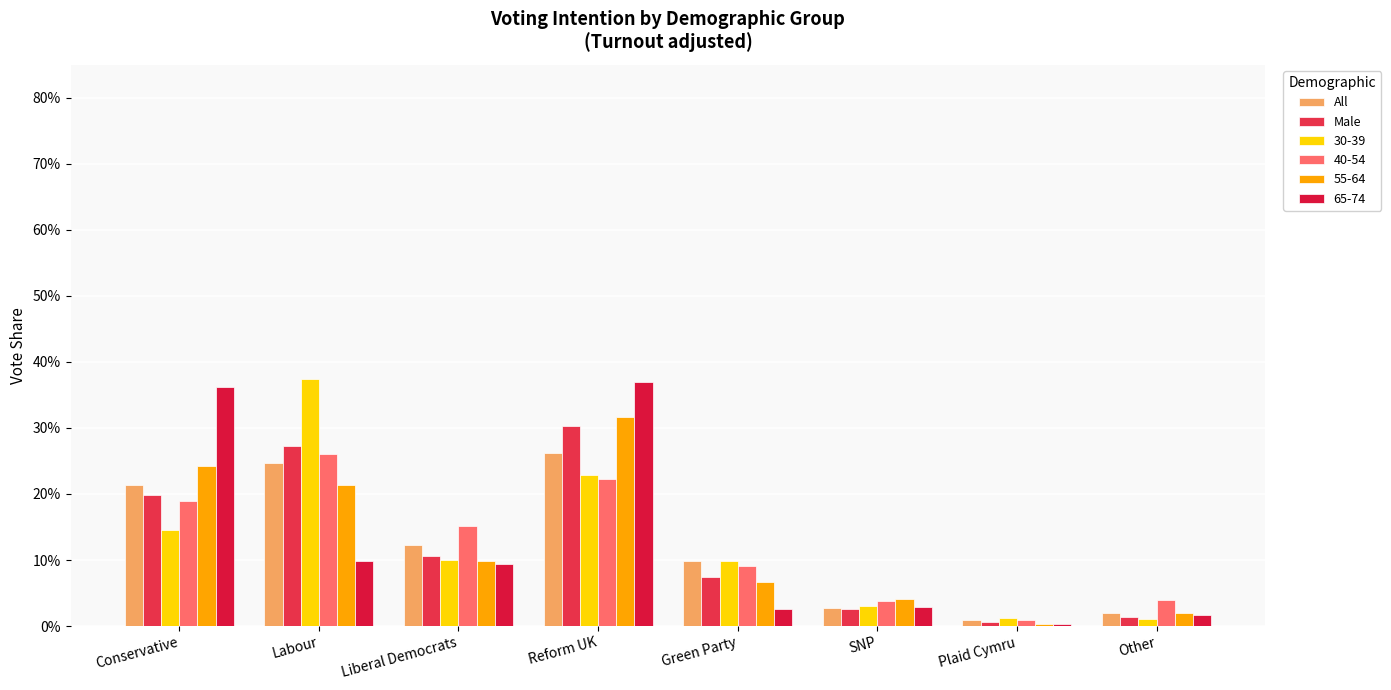

What is the difference between the Male values at Green Party and Other?

0.1